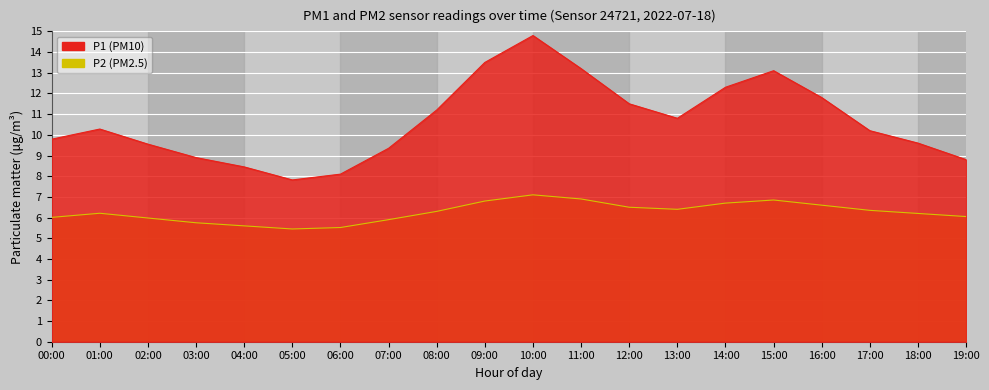

How many lines are shown in the chart?

2